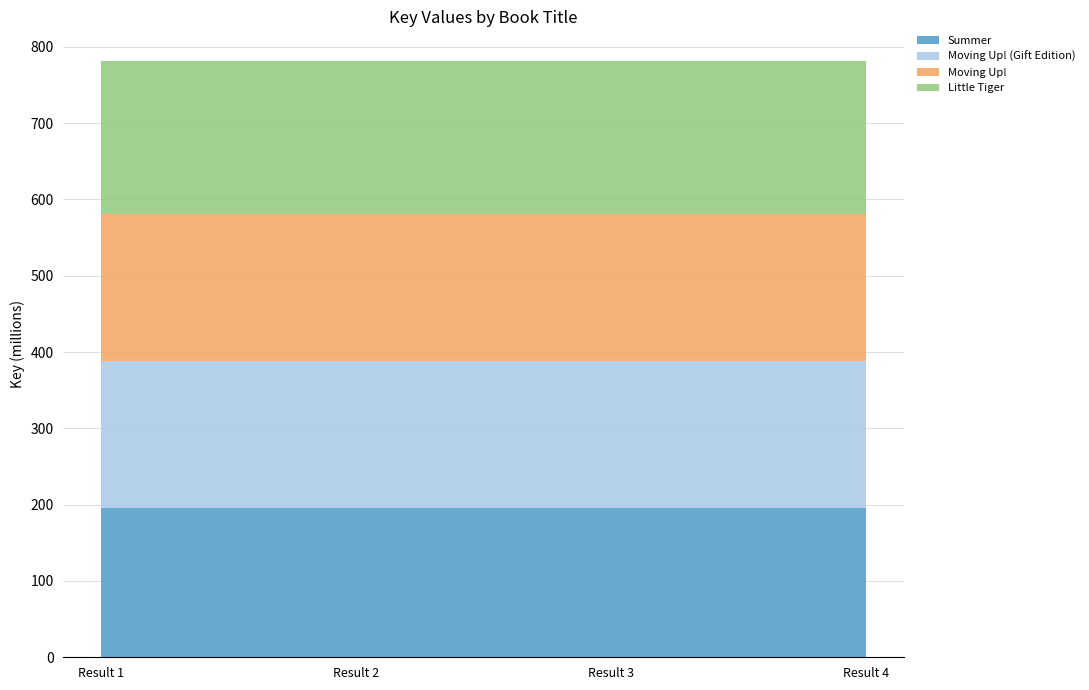

Reading left to right, what are all the values shown in this chart?

Summer: 195020350	195020350	195020350	195020350
Moving Up! (Gift Edition): 192734487	192734487	192734487	192734487
Moving Up!: 192734592	192734592	192734592	192734592
Little Tiger: 200648588	200648588	200648588	200648588